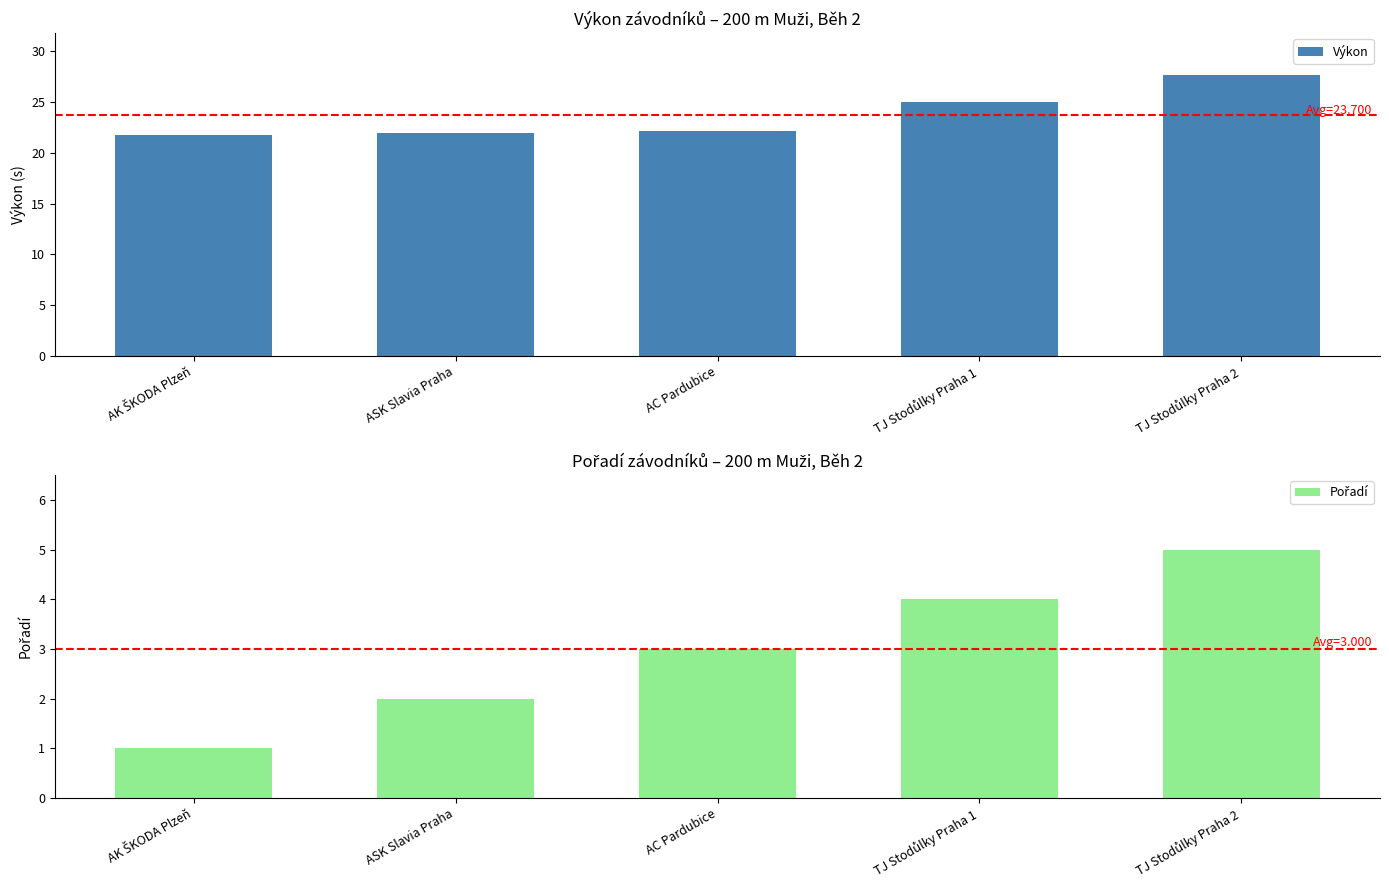

What is the value of the Pořadí bar at the 5th from the left?

5.0